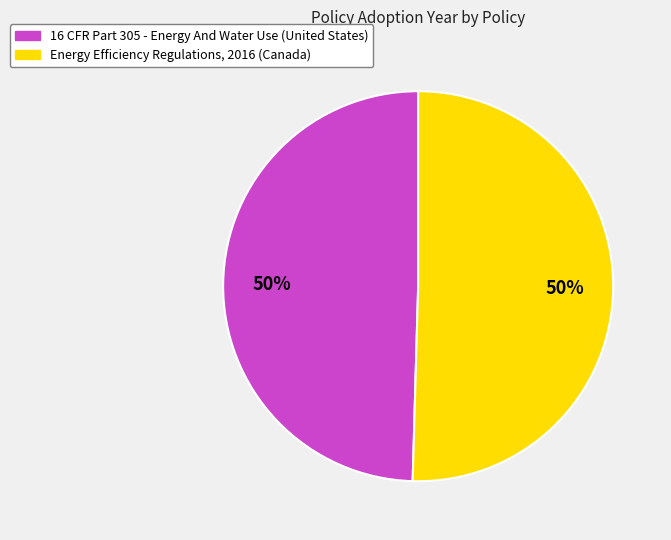

Is it true that 16 CFR Part 305 - Energy And Water Use (United States) is 40% of the pie?

False